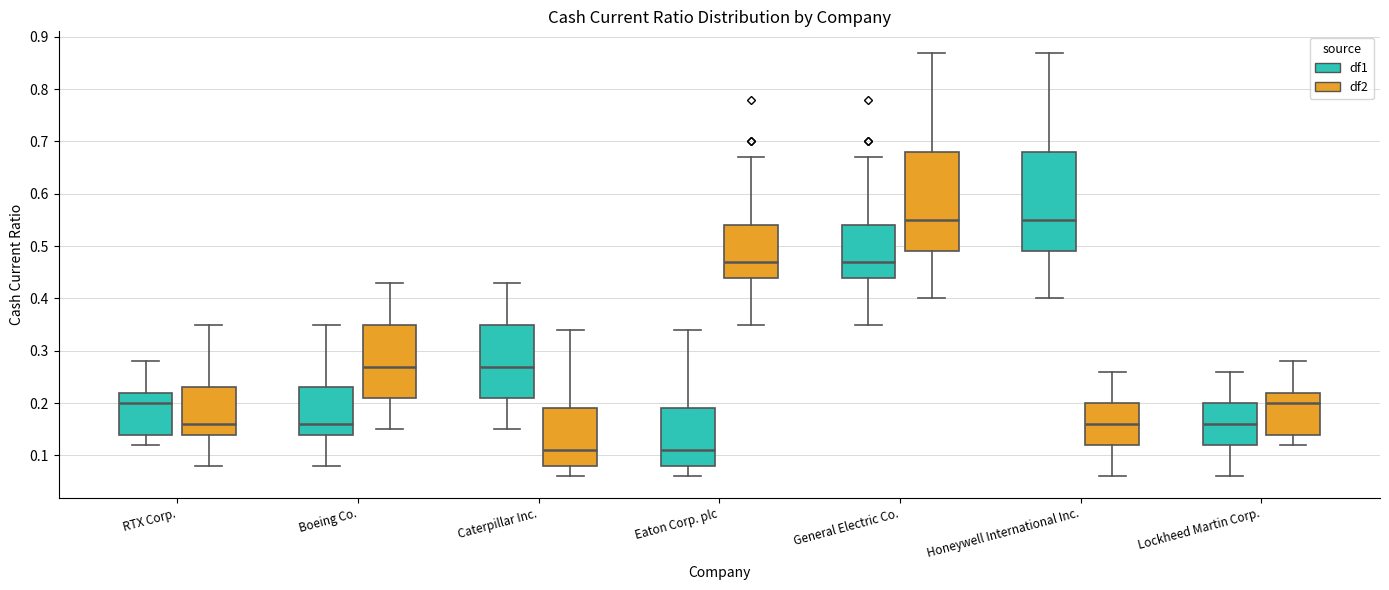

Where is the upper edge of the box for RTX Corp. (df2) on the y-axis? The values are not printed on the chart, so give them approximately, as read against the axis.

0.23